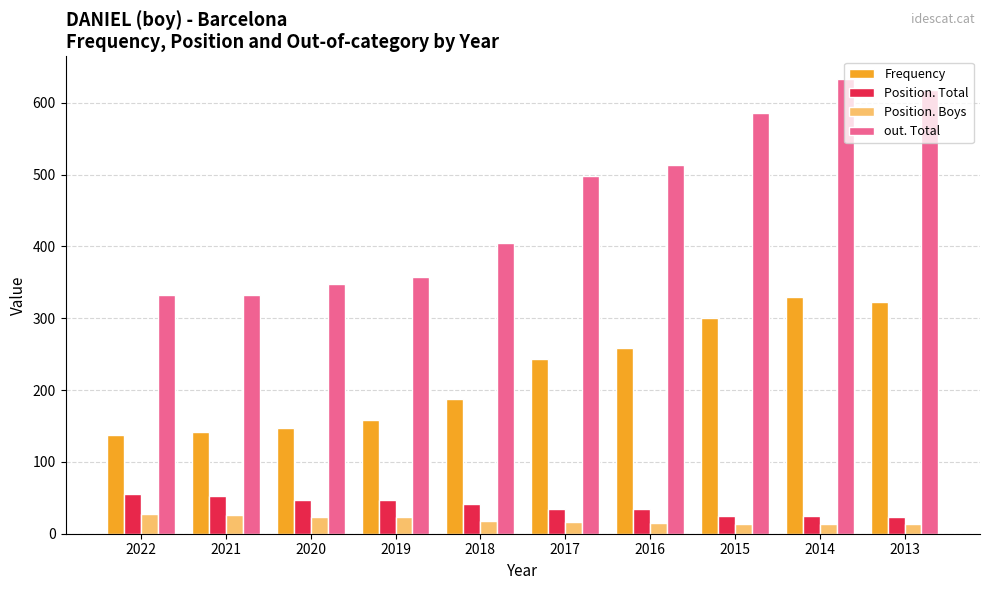

What is the sum of all Position. Boys values?

190